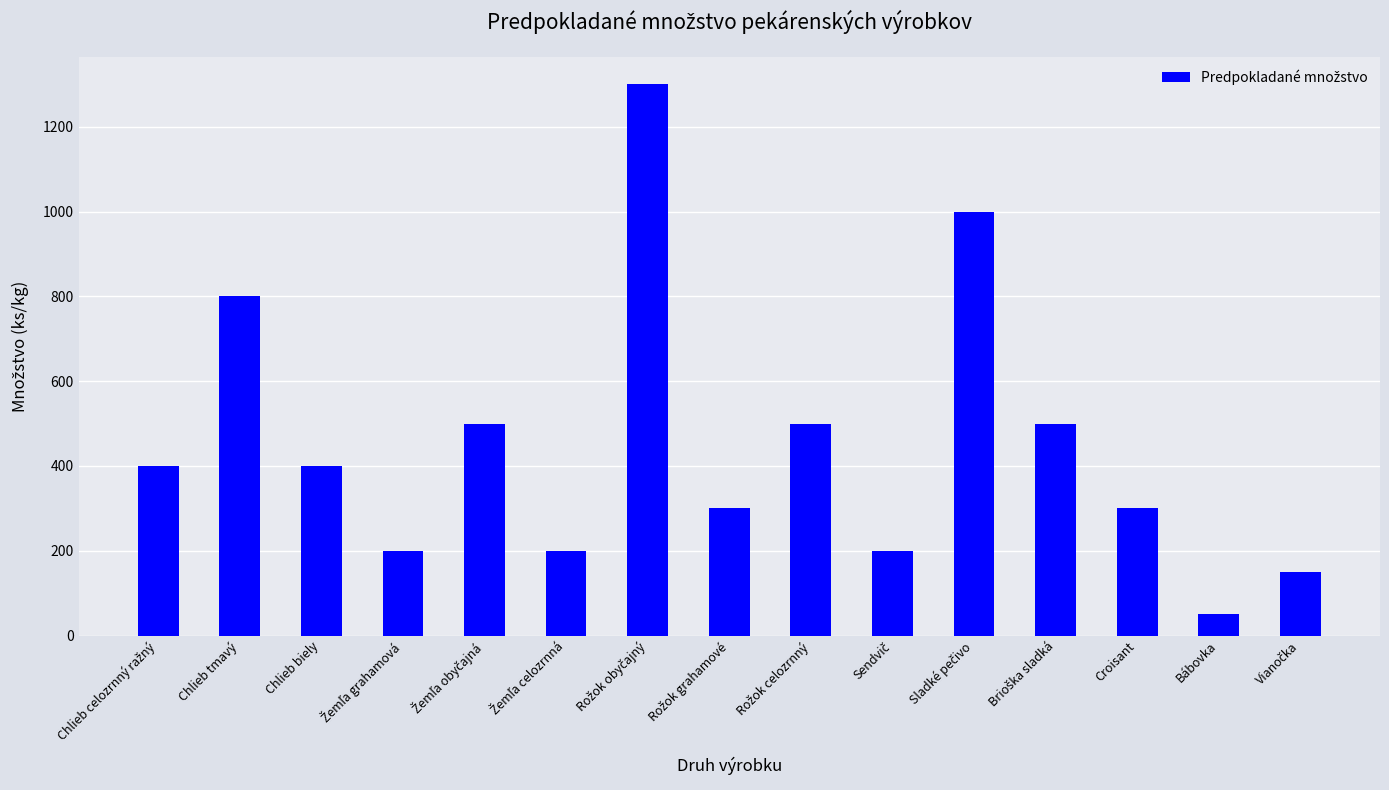

What is the difference between the second highest and minimum values?

950